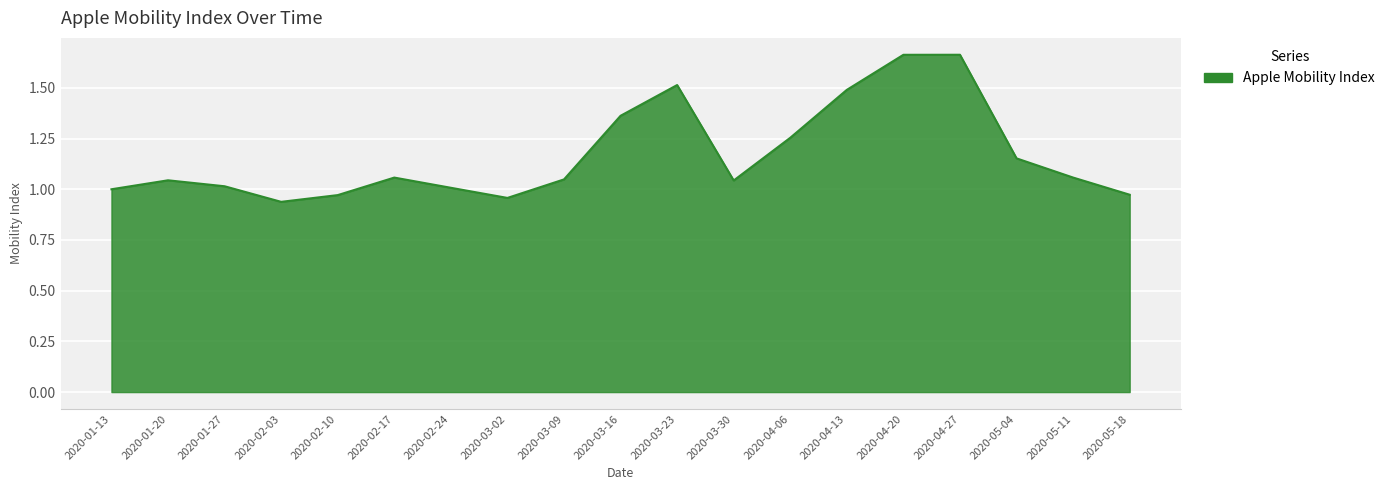

The value at 2020-03-02 is 1.0. True or false?

True